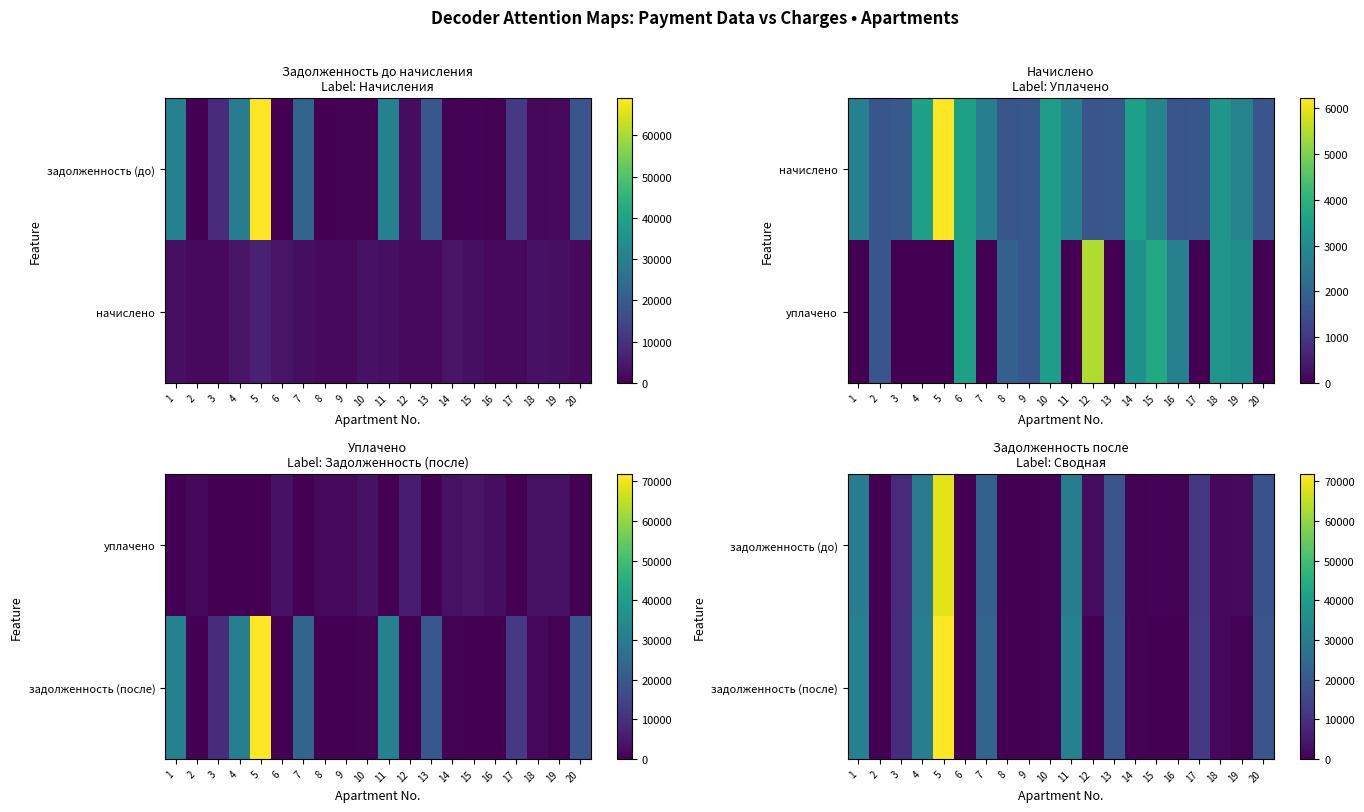

What is the total value across all series at 12?

2248.6